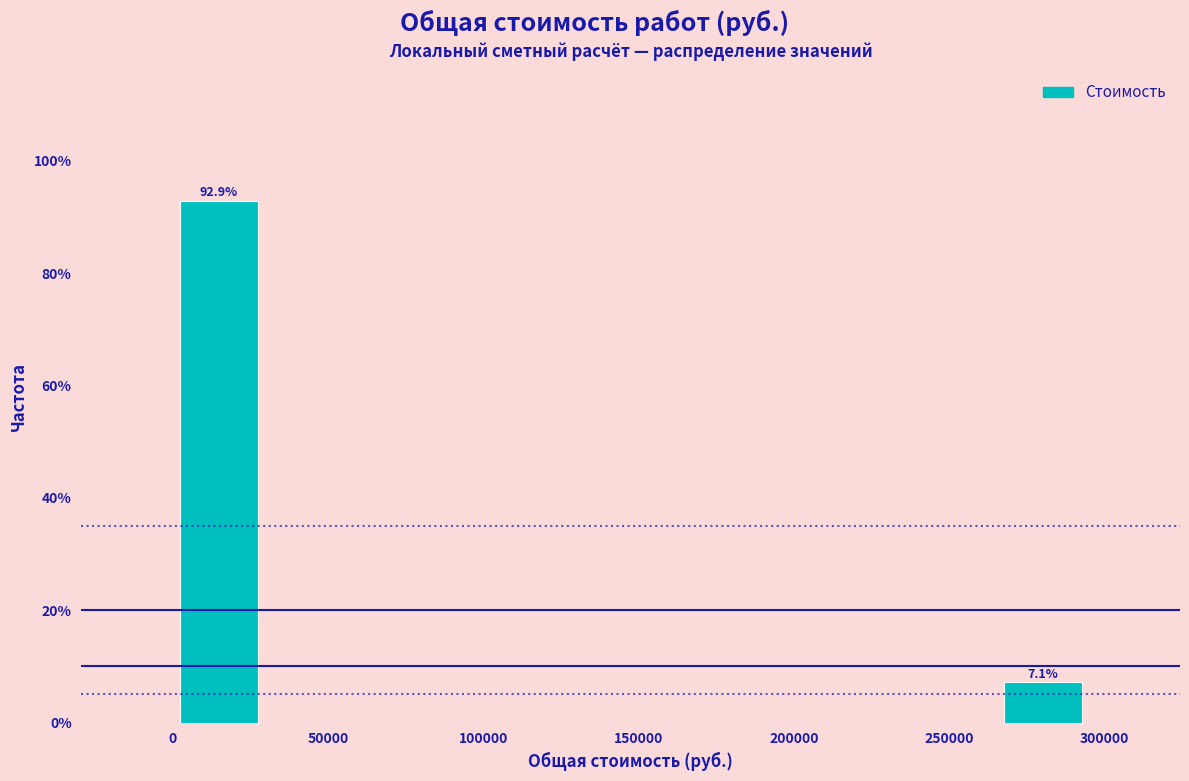

Over which range of the x-axis is the bar tallest?

0 to 30000